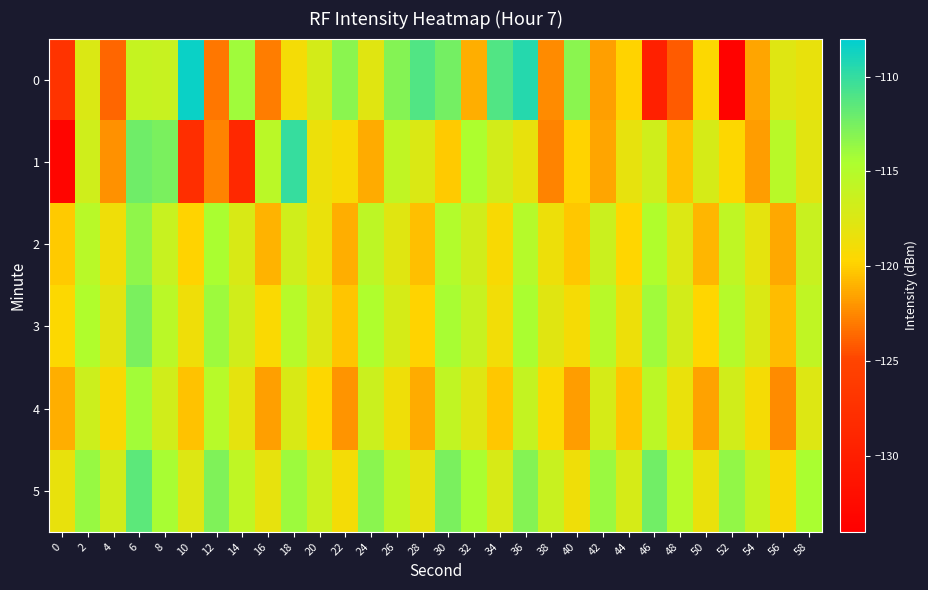

Between 36 and 12, which is larger?

36